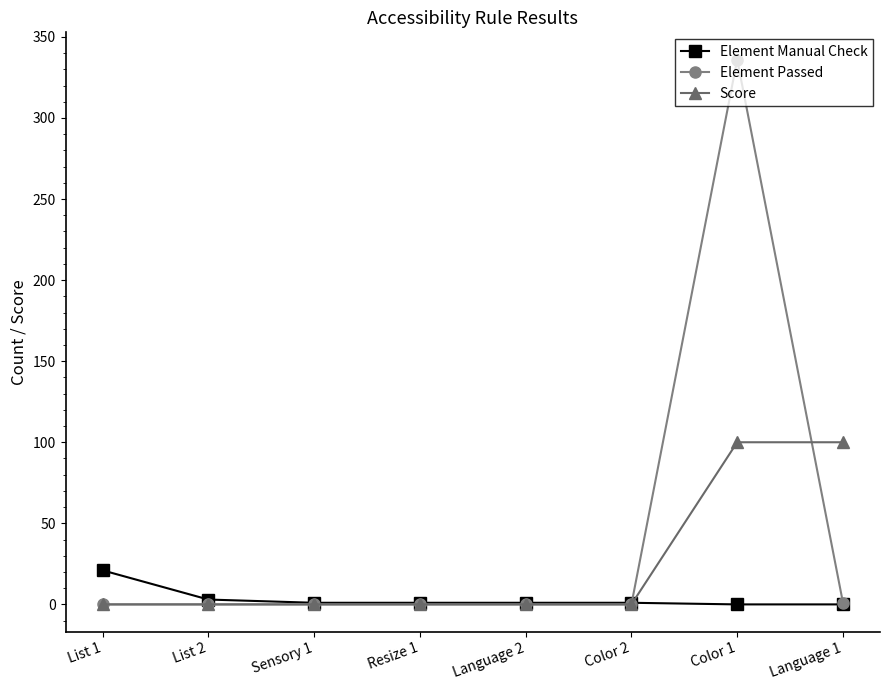

How many series are shown in this chart?

3